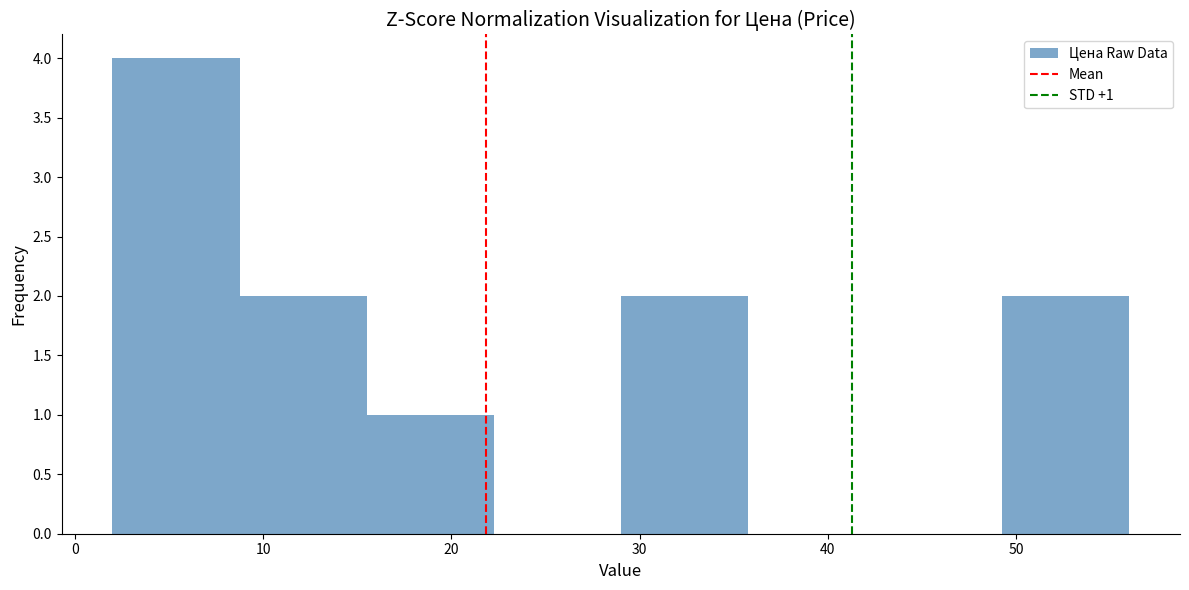

Which range on the x-axis has the tallest bar?

2 to 9